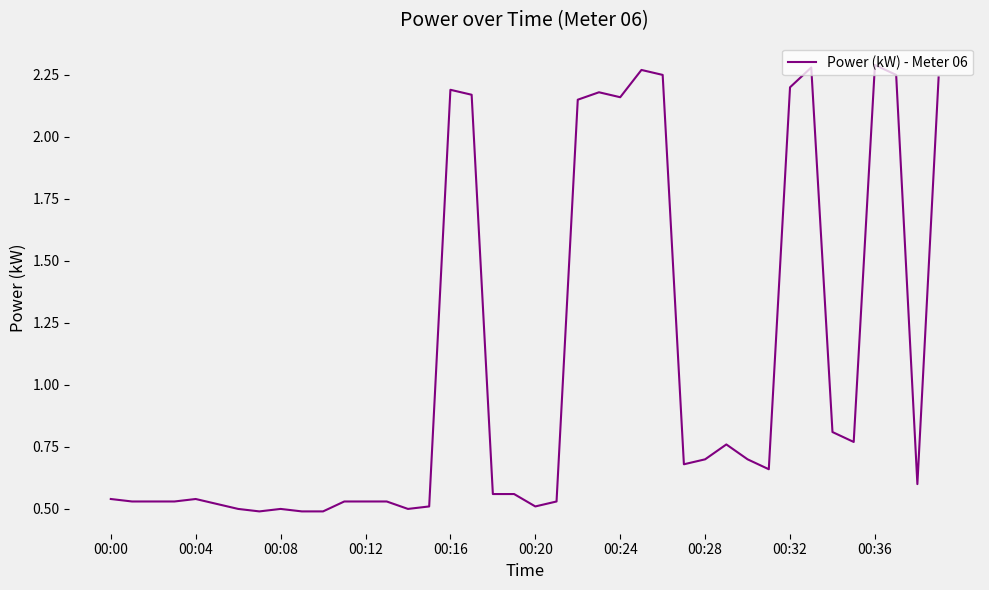

What is the difference between the maximum and second lowest values?

1.8